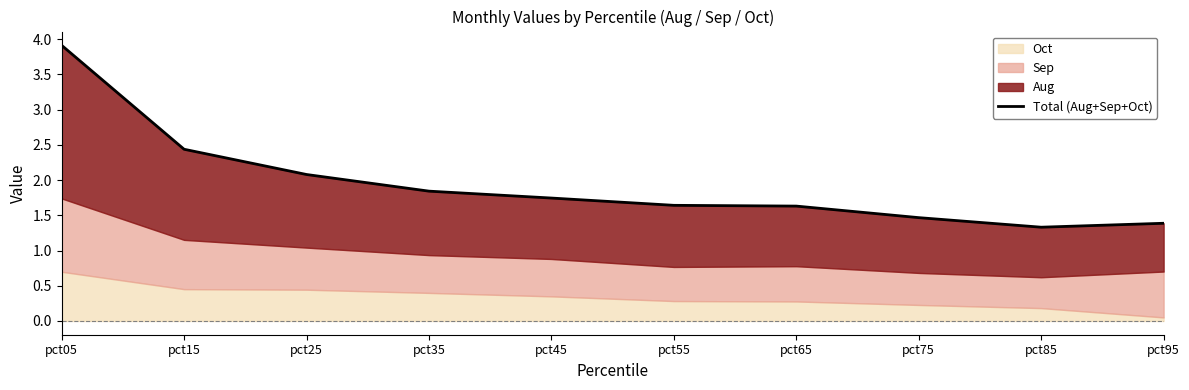

How many data points does each series have?

10